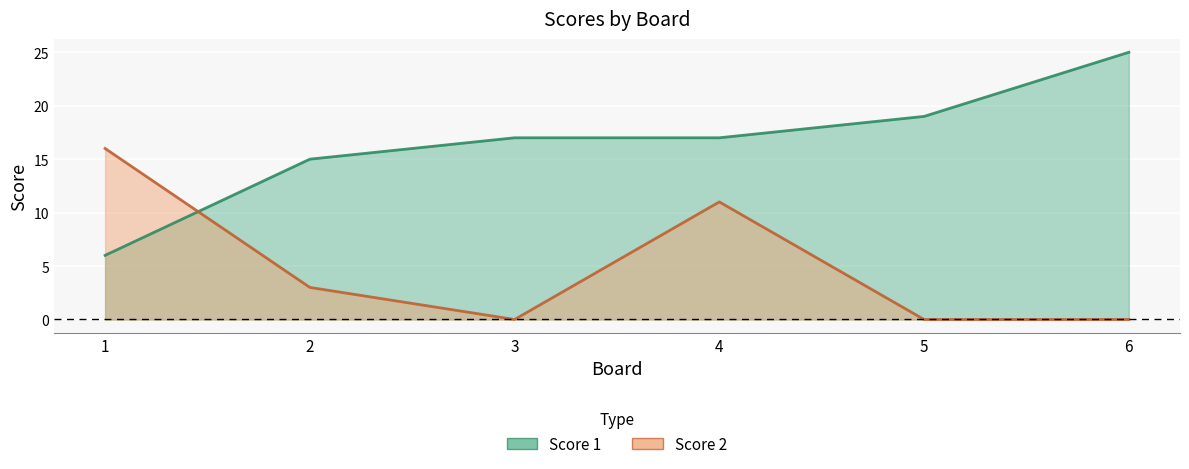

What is the total value across all series at 1?

22